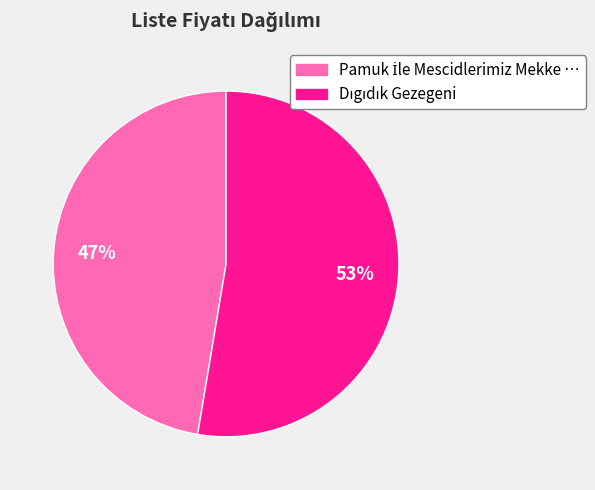

To the nearest percent, what is the average slice percentage?

50%